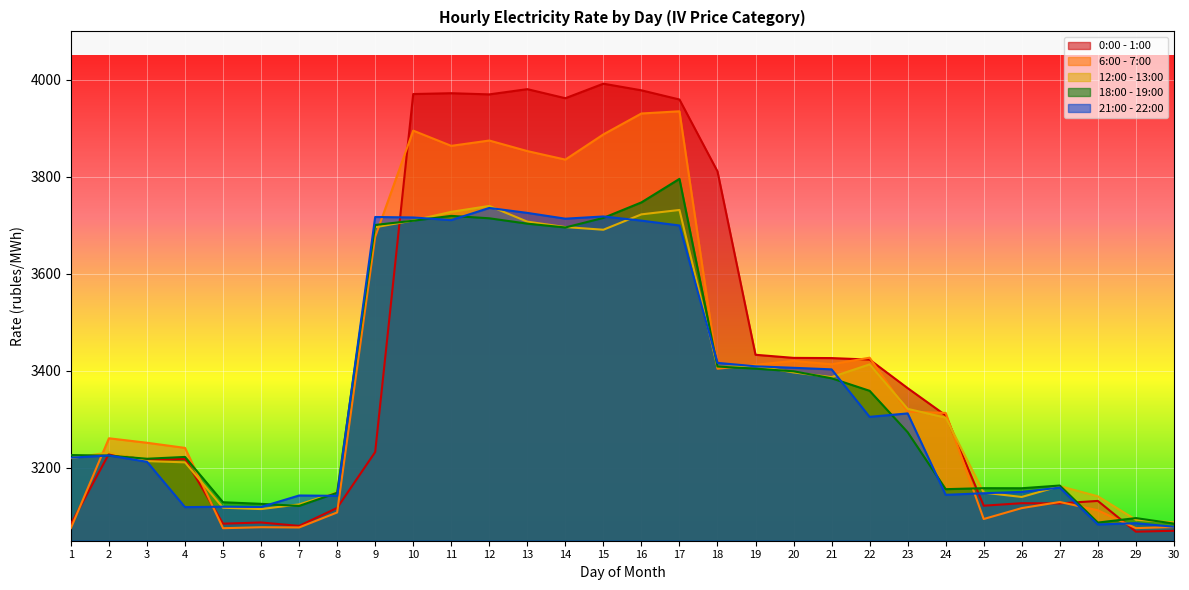

What are all the series names shown in the legend?

0:00 - 1:00, 6:00 - 7:00, 12:00 - 13:00, 18:00 - 19:00, 21:00 - 22:00